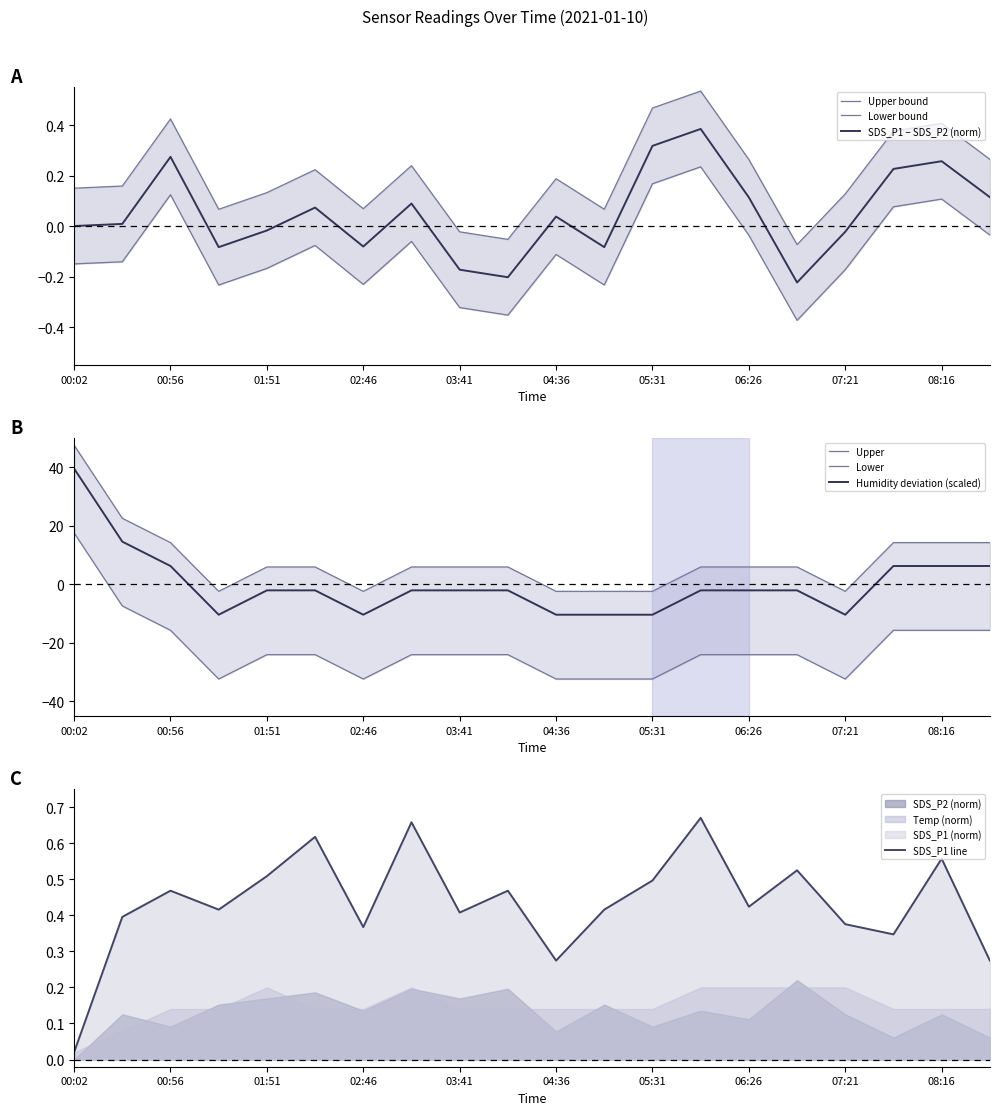

What position from the left is 08:16?

19